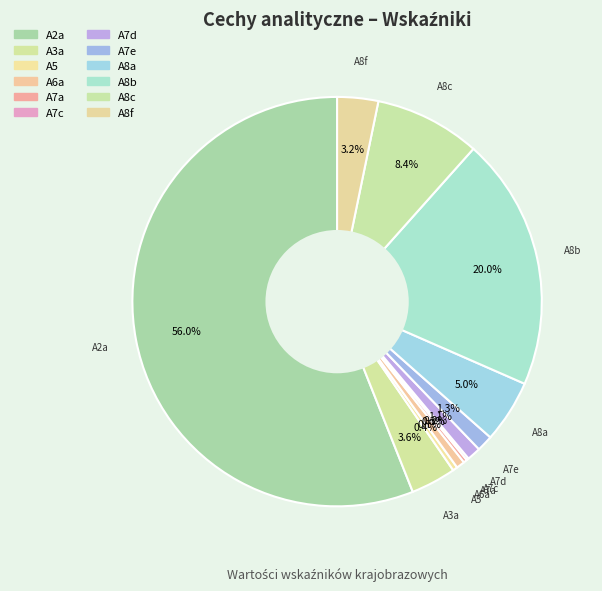

Do A8a and A8f together represent more than half of the pie?

No